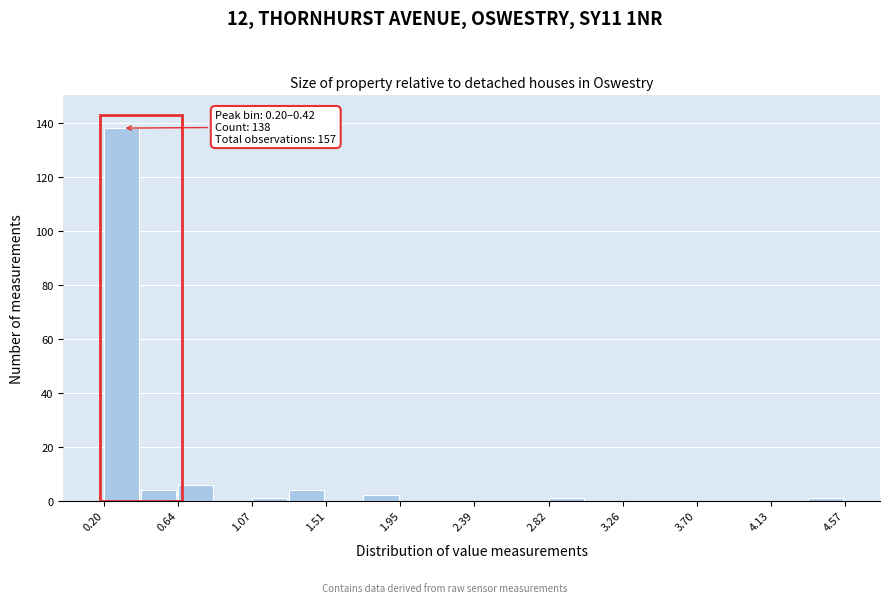

Which range on the x-axis has the tallest bar?

0.20 to 0.40